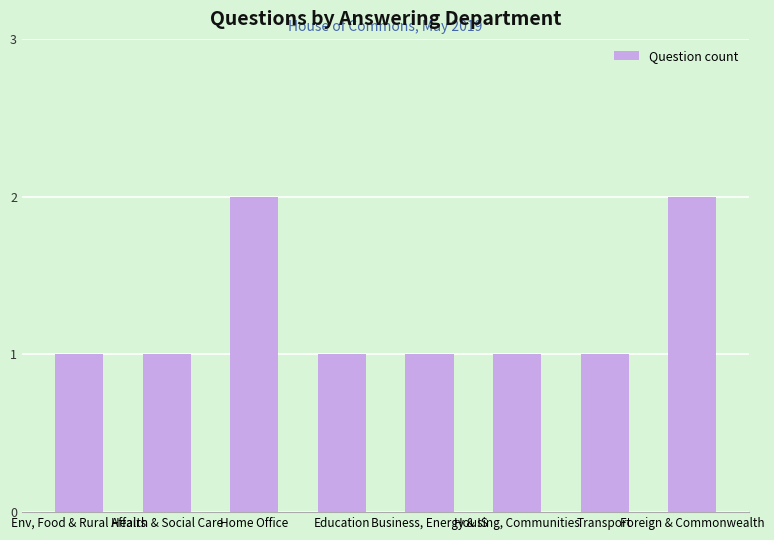

Are the bars horizontal?

No